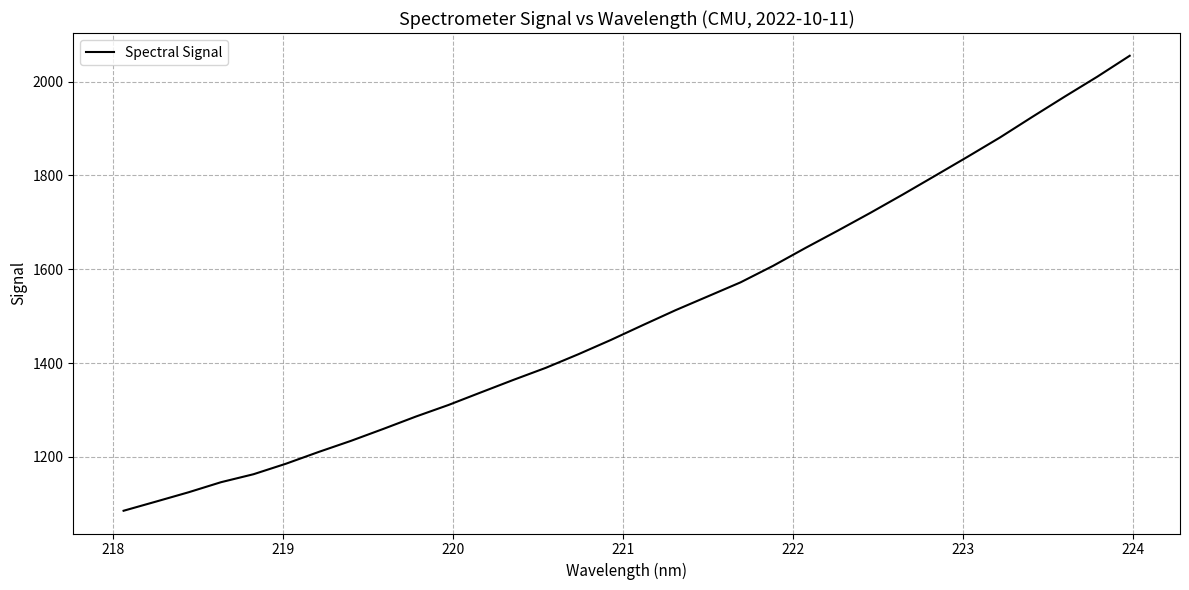

What is the average value?

1502.3